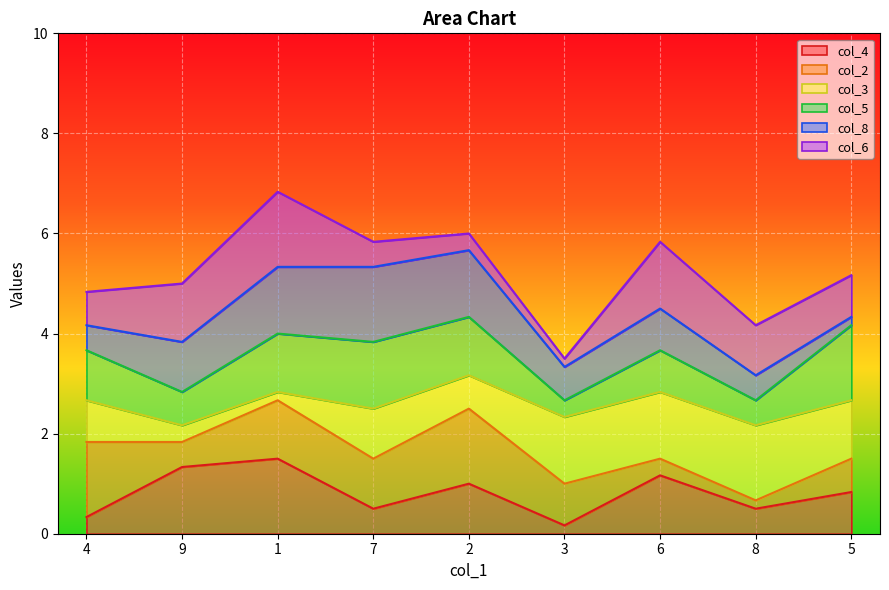

What is the maximum value for col_4?

1.5